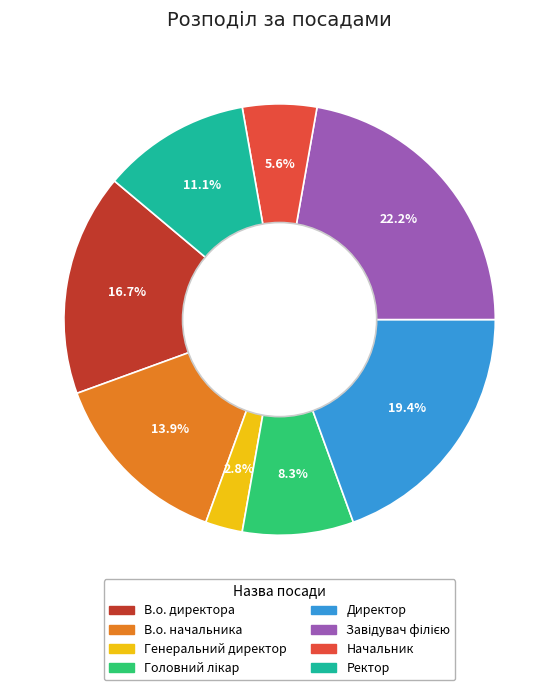

Between Ректор and В.о. начальника, which is larger?

В.о. начальника